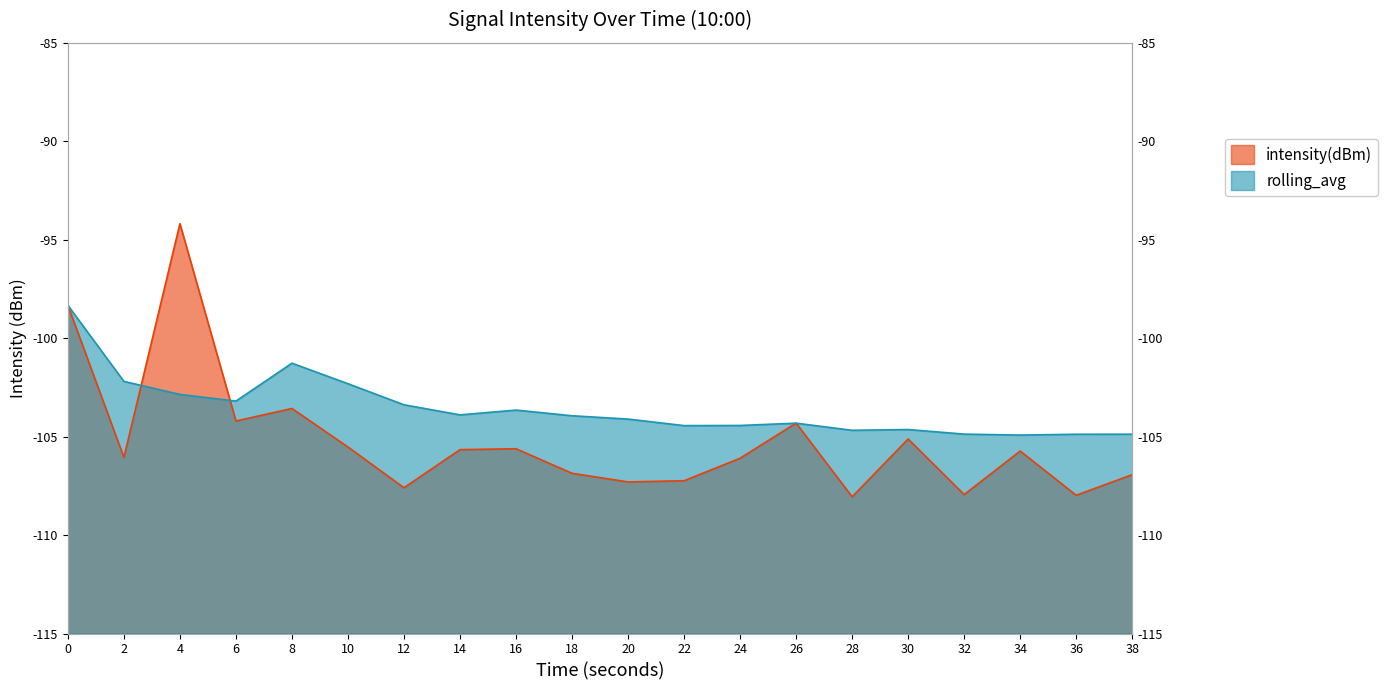

Between which two adjacent categories do rolling_avg and intensity(dBm) first intersect?

2 and 4